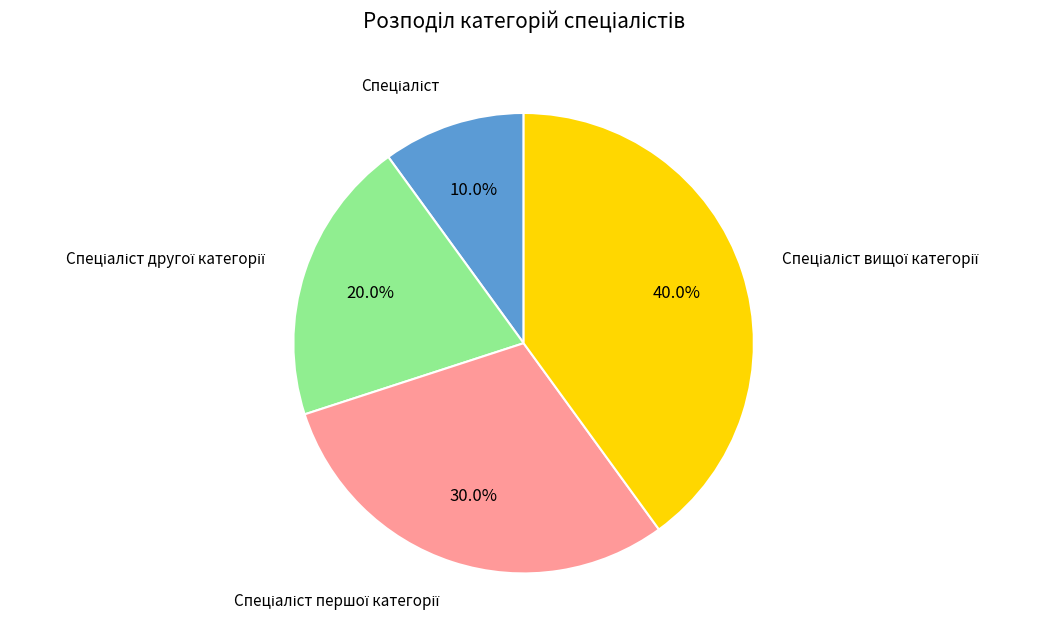

Is there a majority slice in this chart?

No